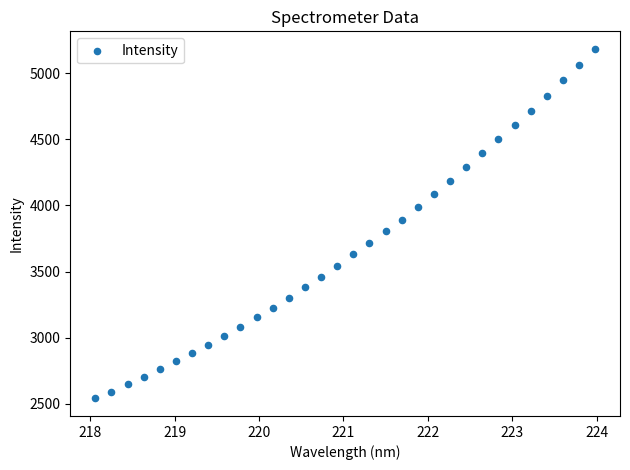

What is the range of Y values (max minus min)?

2644.7